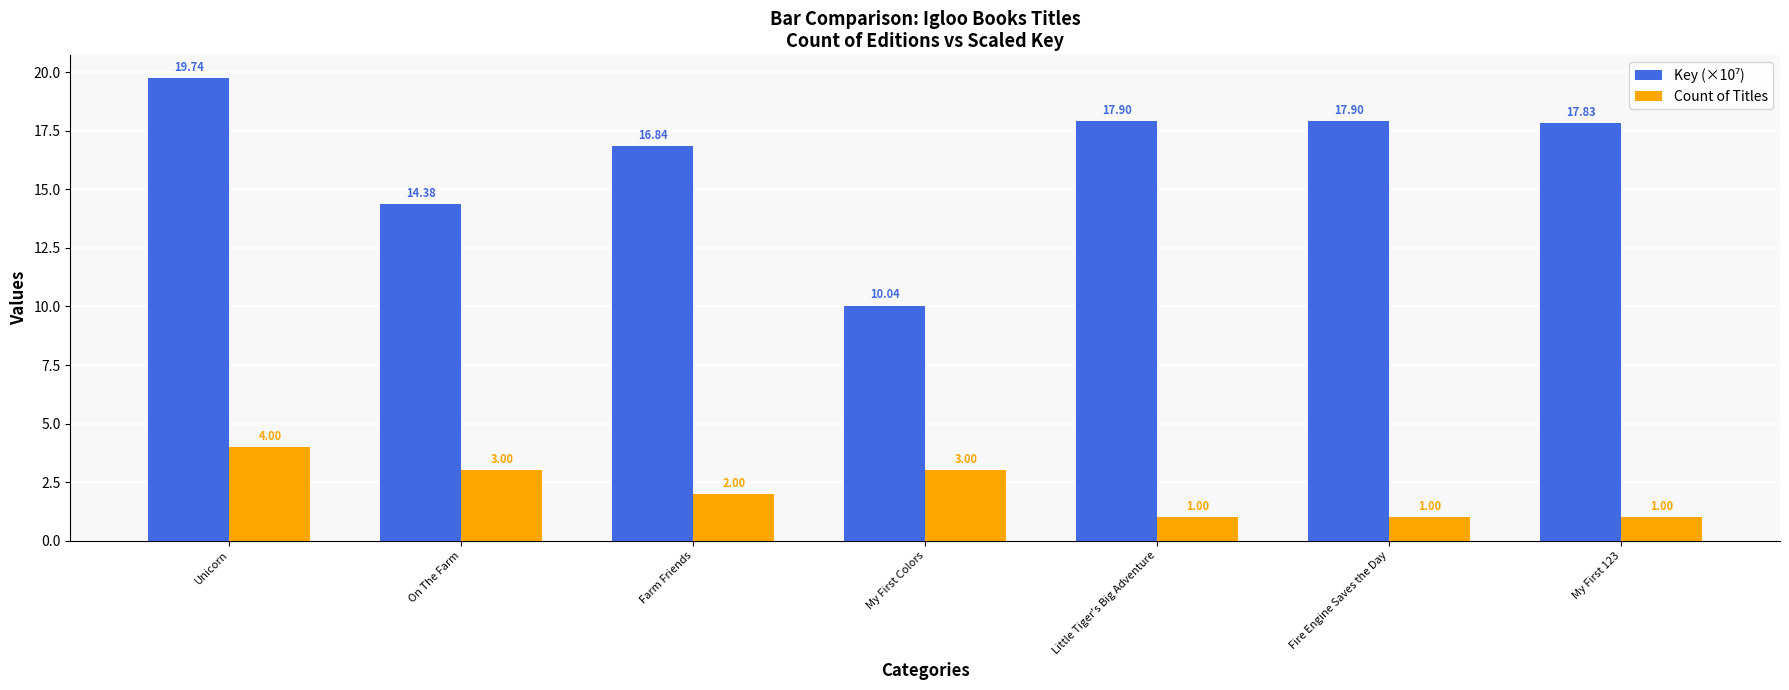

At how many categories does at least one series exceed 14?

6